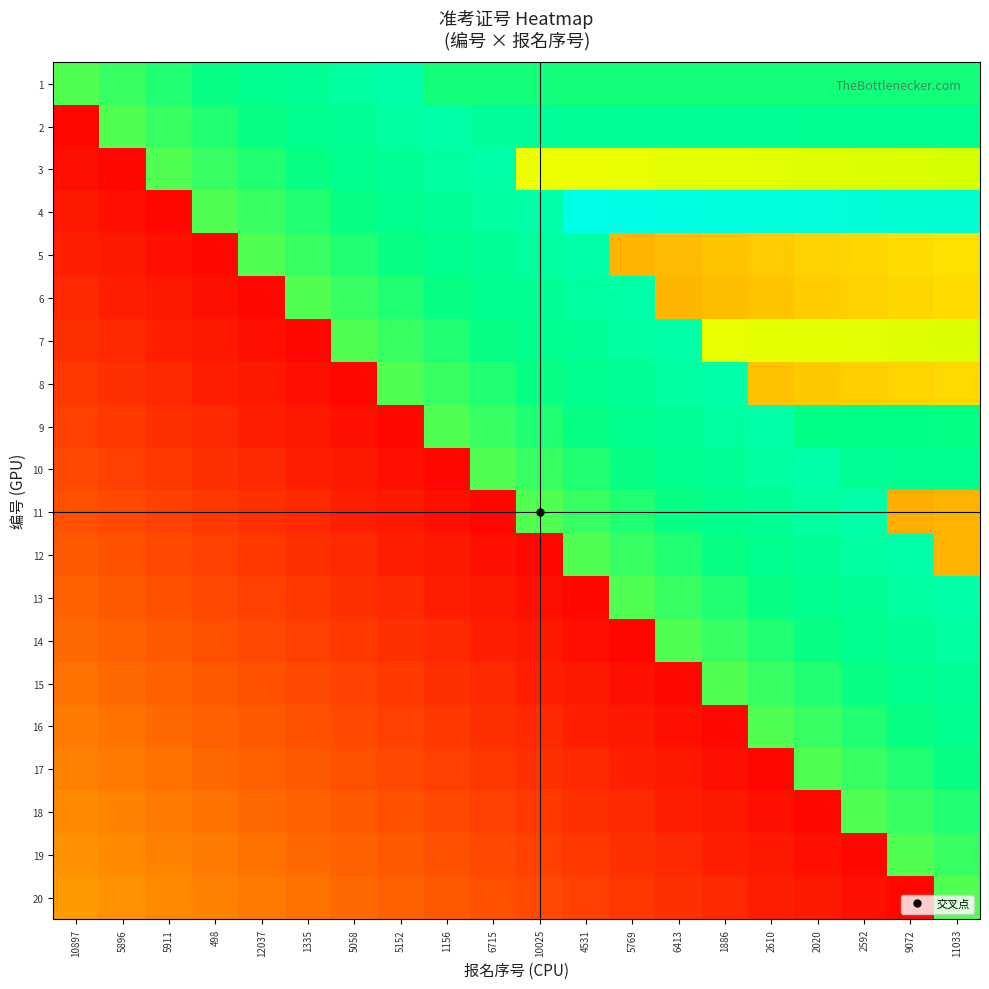

What is the total value across all series at 1156?

7.7